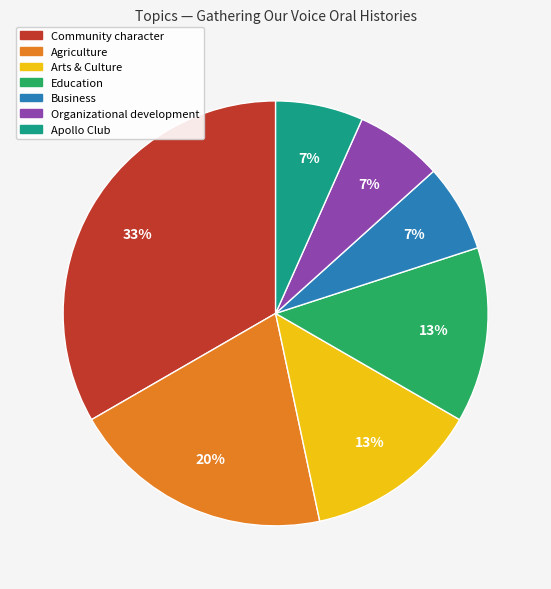

Which category has the biggest portion of the pie?

Community character